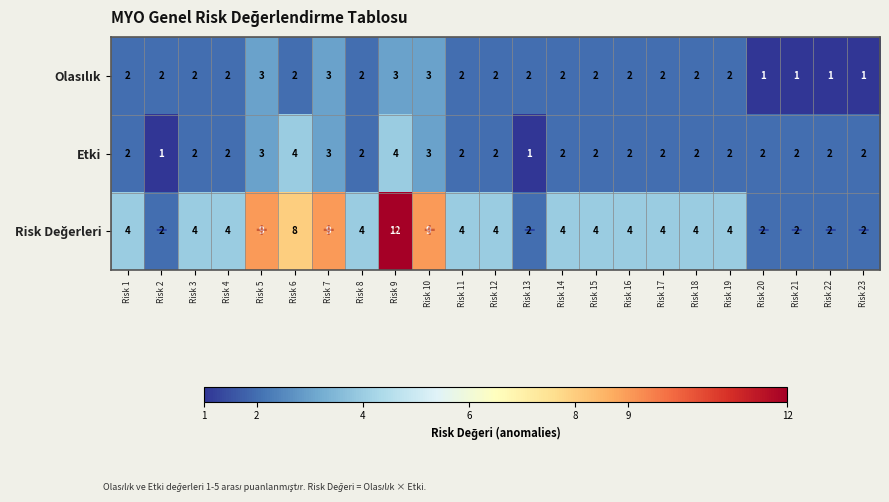

What is the sum of all Etki values?

51